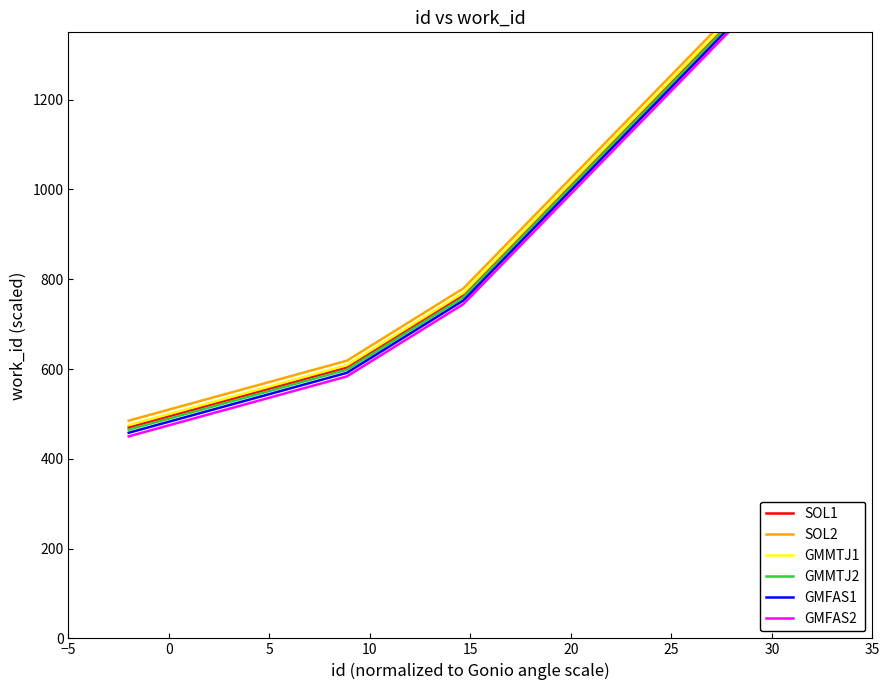

Is the value of SOL1 at −5 greater than the value of GMFAS1 at −5?

Yes